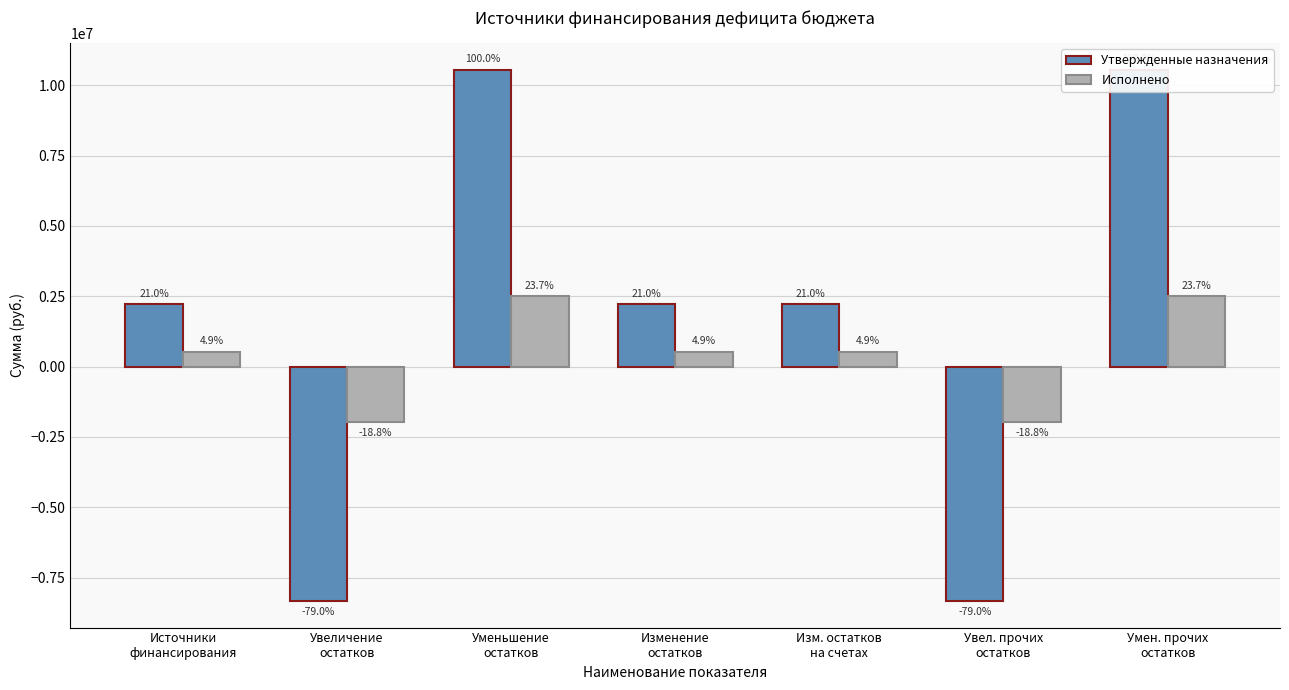

How many bars are there in each group?

2